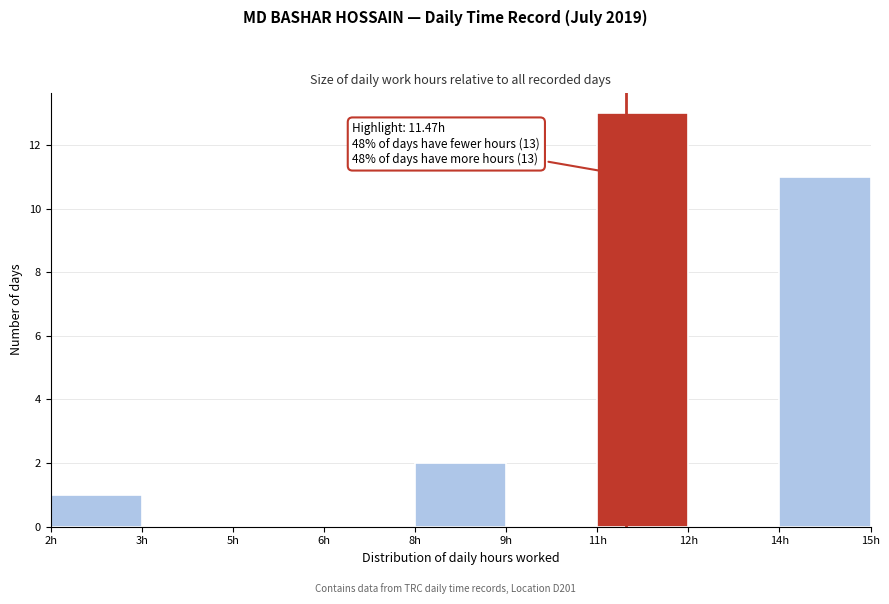

Reading left to right, extract all data points from this chart.

2h=1	3h=0	5h=0	6h=0	8h=2	9h=0	11h=13	12h=0	14h=11